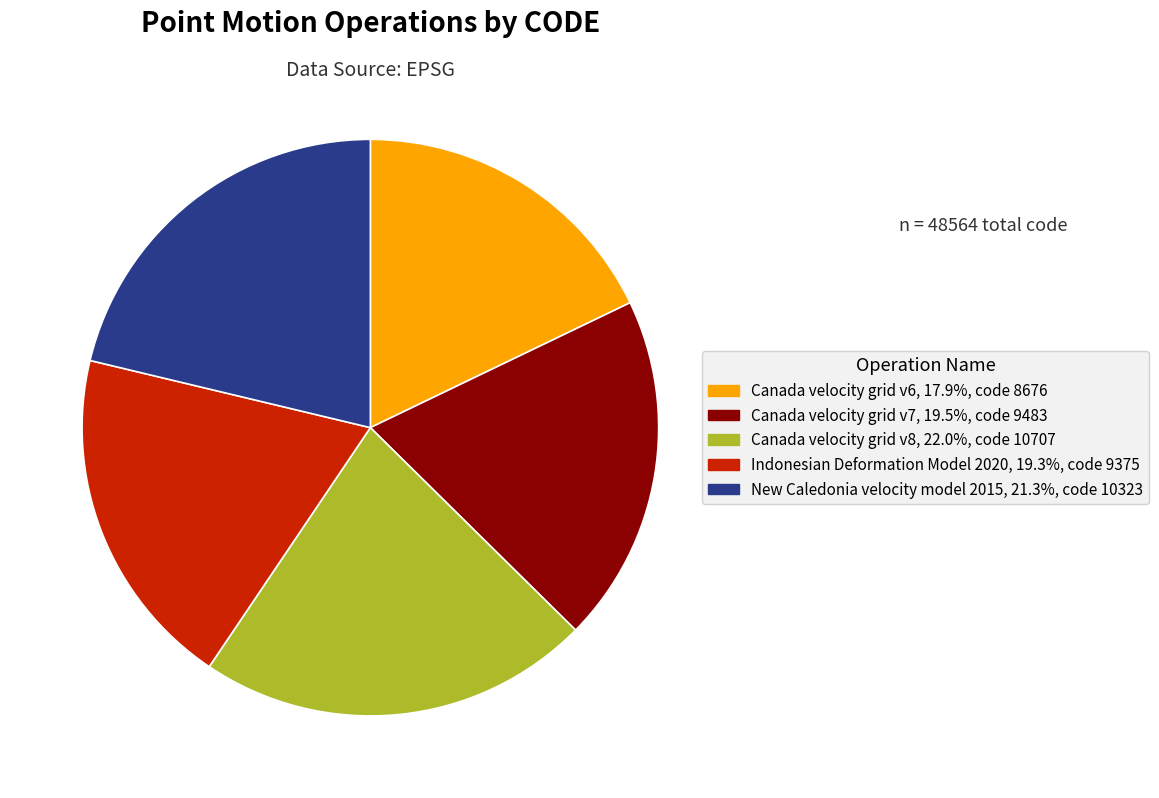

Which category has the smallest portion of the pie?

Canada velocity grid v6